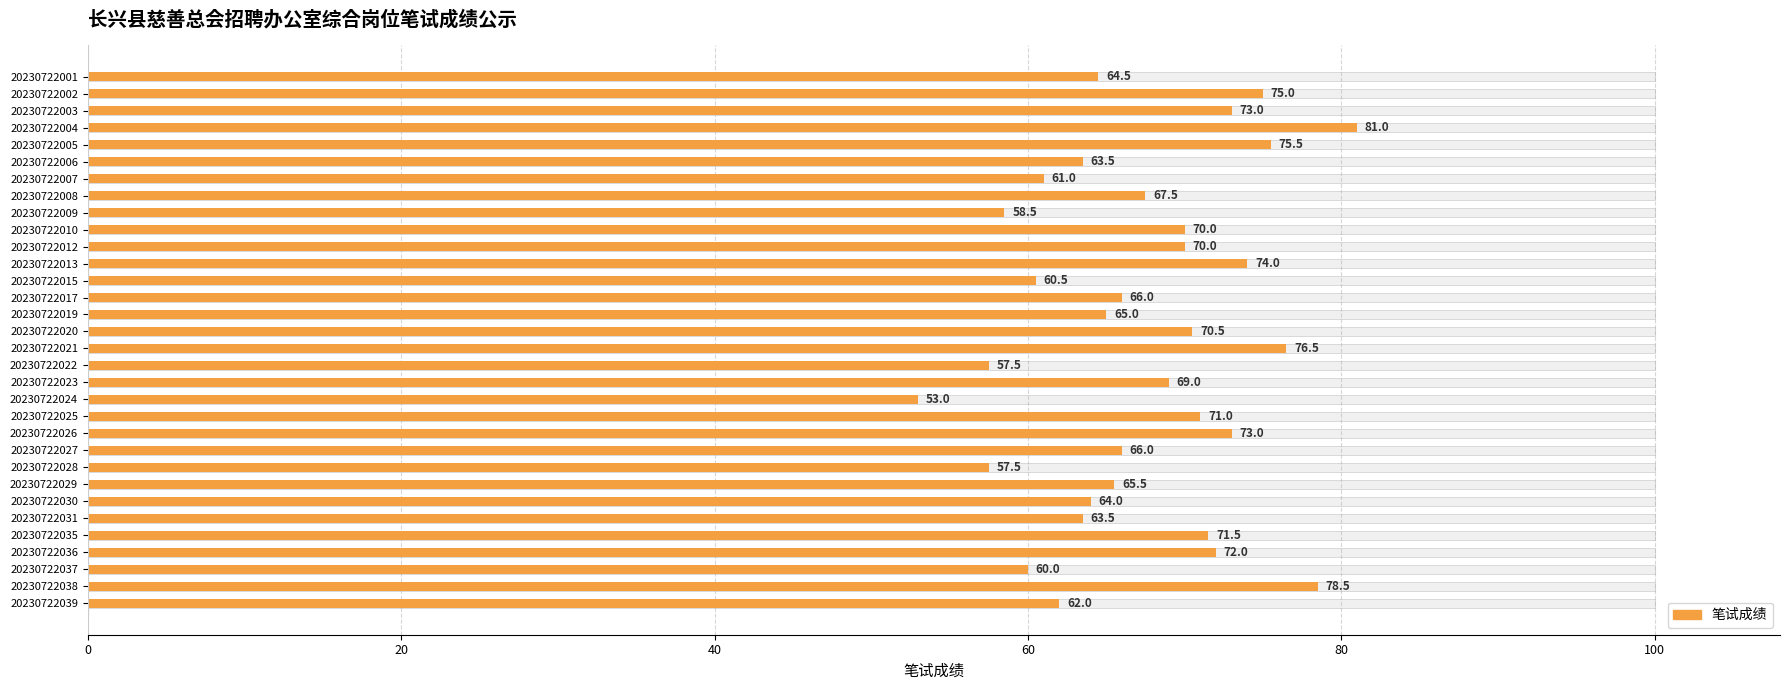

Reading left to right, list all the values displayed in this chart.

64.5	75.0	73.0	81.0	75.5	63.5	61.0	67.5	58.5	70.0	70.0	74.0	60.5	66.0	65.0	70.5	76.5	57.5	69.0	53.0	71.0	73.0	66.0	57.5	65.5	64.0	63.5	71.5	72.0	60.0	78.5	62.0